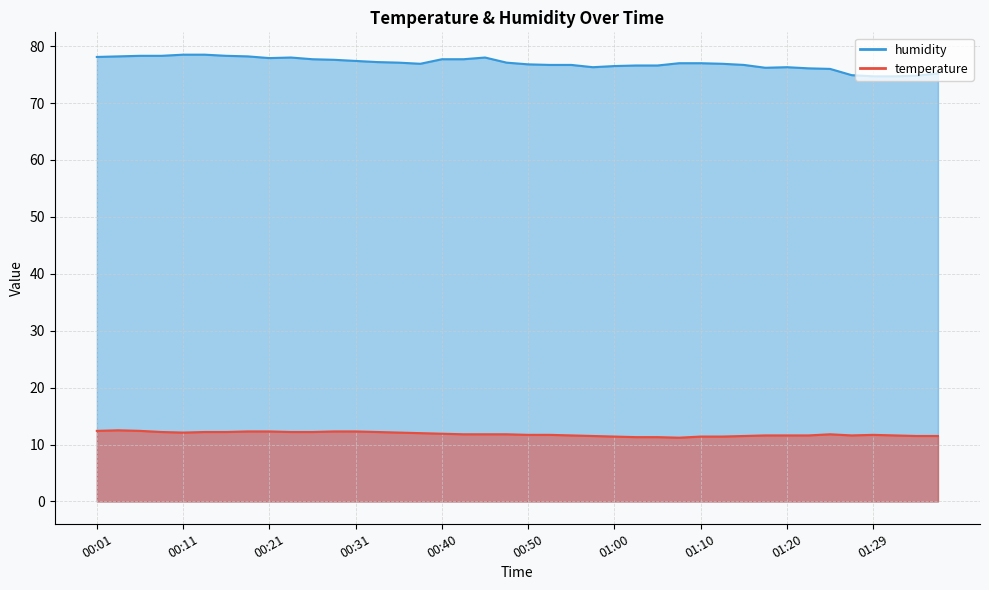

Is the value of temperature at 00:11 greater than the value of humidity at 00:16?

No